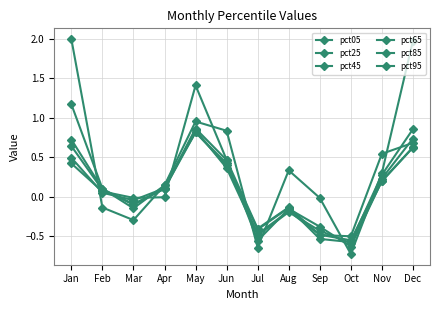

At which category is the sum across all series the highest?

May